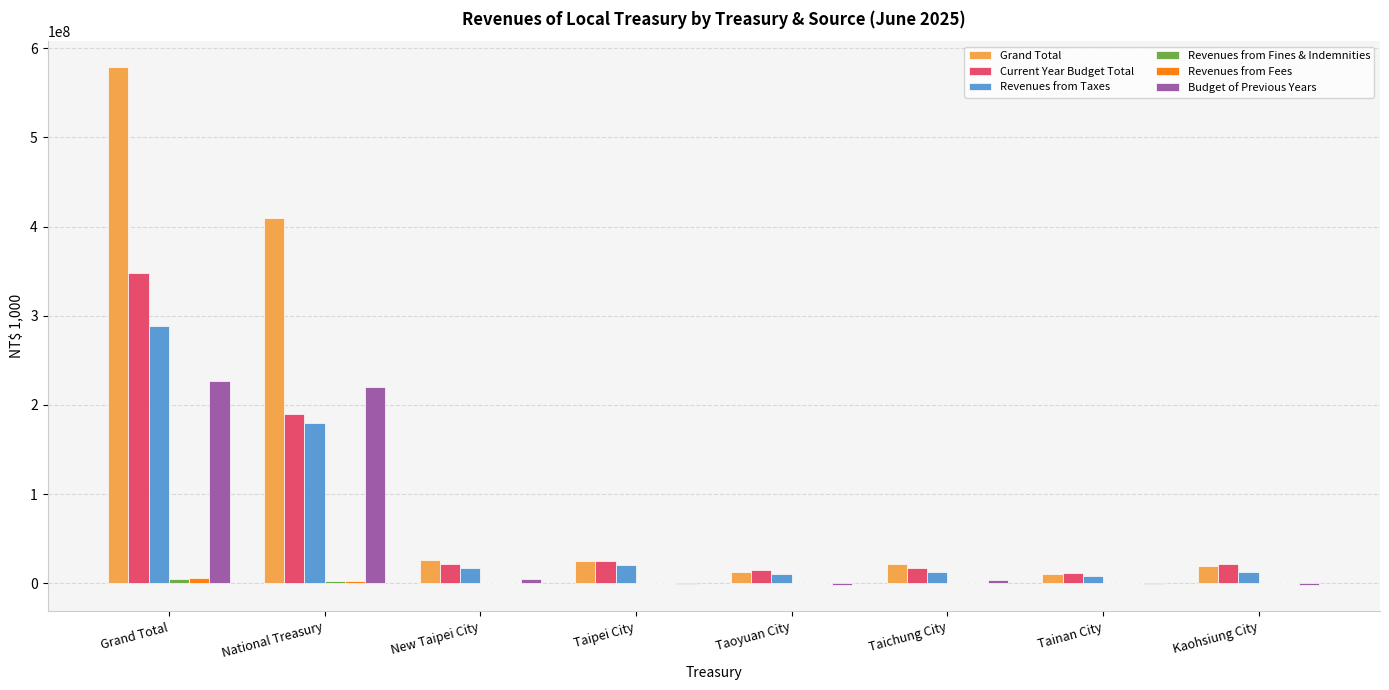

Where is Grand Total nearest to the value 294730946?

National Treasury